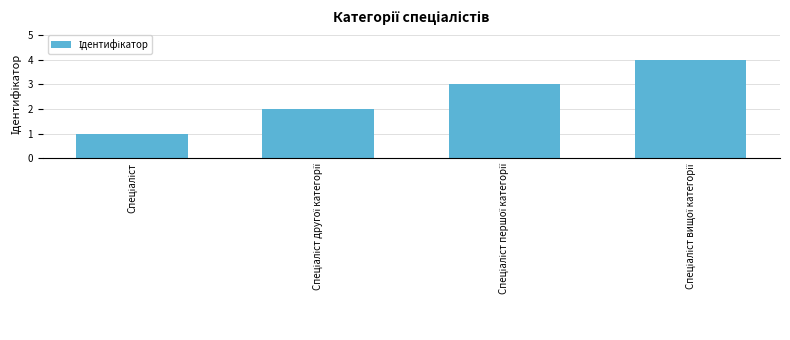

What is the maximum value shown in the chart?

4